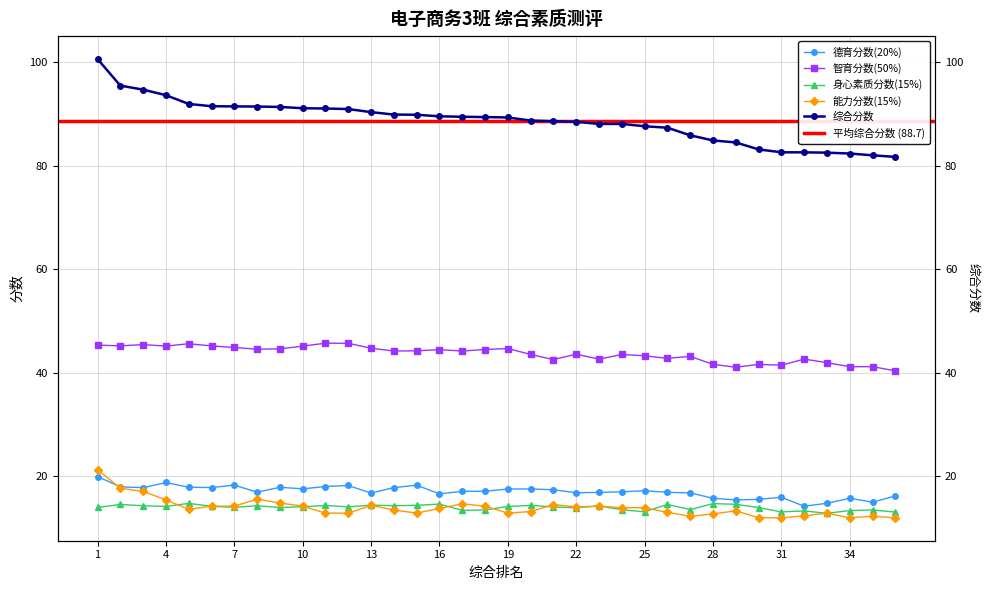

Is the value of 德育分数(20%) at 16 greater than the value of 身心素质分数(15%) at 9?

Yes